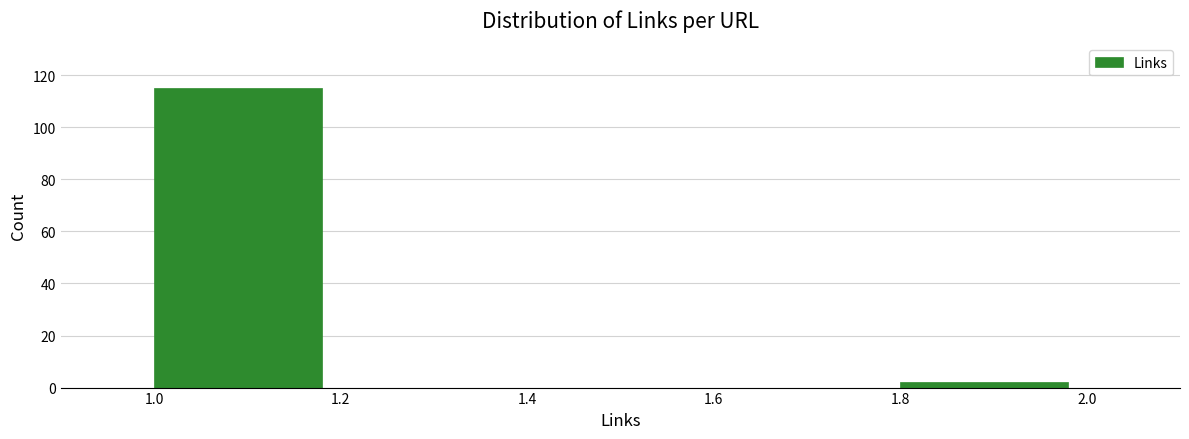

Reading left to right, transcribe this chart: for each bar, give the range it covers on the x-axis and its height. The values are not printed on the chart, so give them approximately, as read against the axis.

1.0 to 1.2: 116
1.2 to 1.4: 0
1.4 to 1.6: 0
1.6 to 1.8: 0
1.8 to 2.0: 2